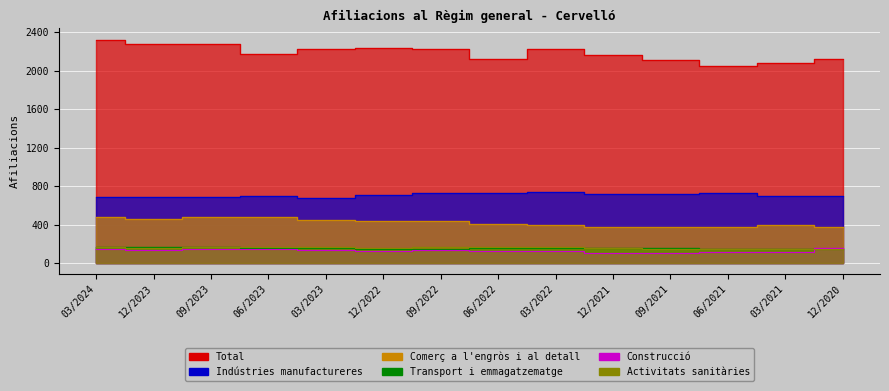

Which series has the largest total across all categories?

Total